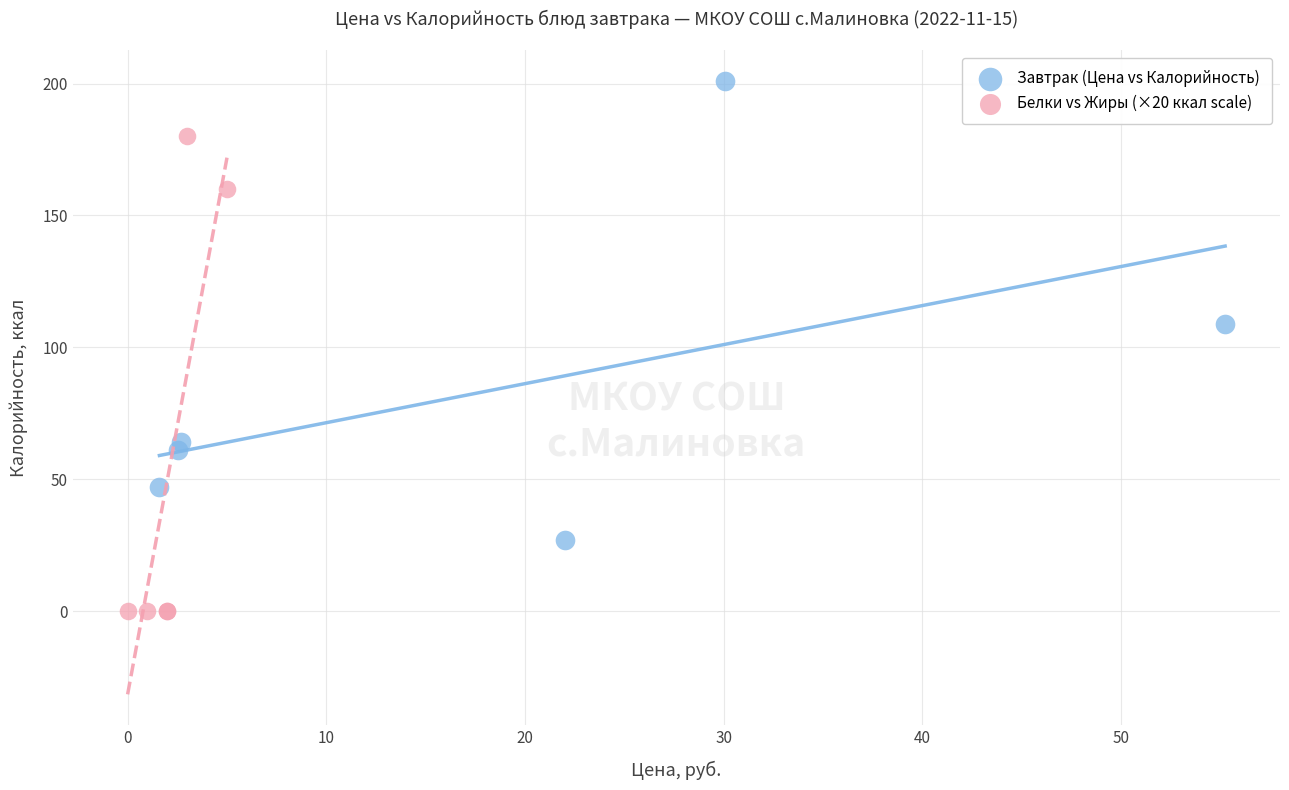

Which series contains the highest Y value?

Завтрак (Цена vs Калорийность)